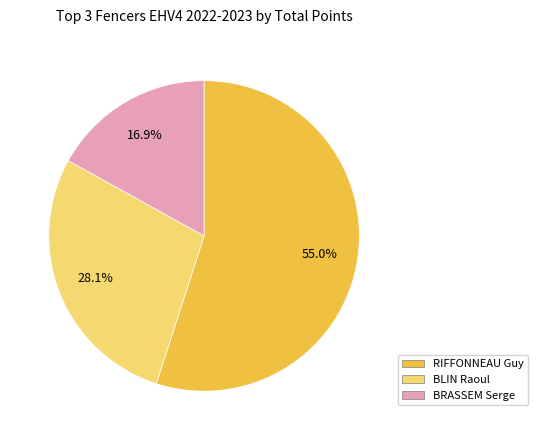

Does any single category account for the majority?

Yes